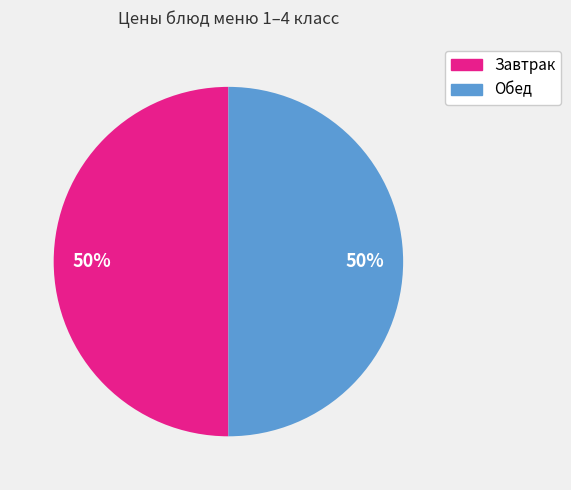

To the nearest percent, what is the average slice percentage?

50%